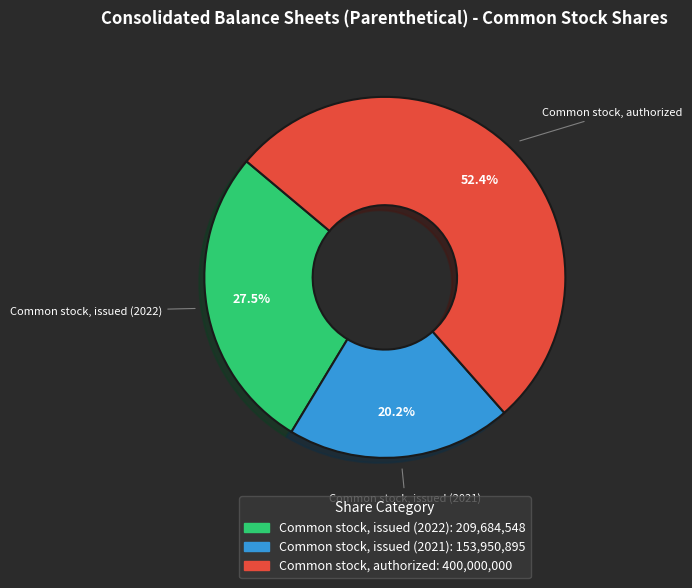

To the nearest percent, what is the difference between the largest and smallest slice percentages?

32%